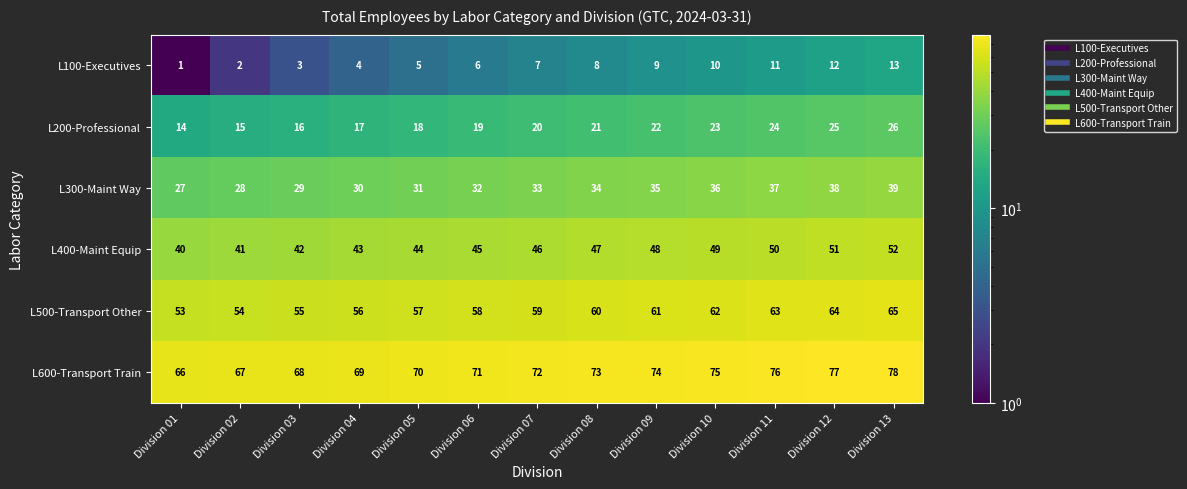

What is the sum of the L300-Maint Way values at Division 02 and Division 06?

60